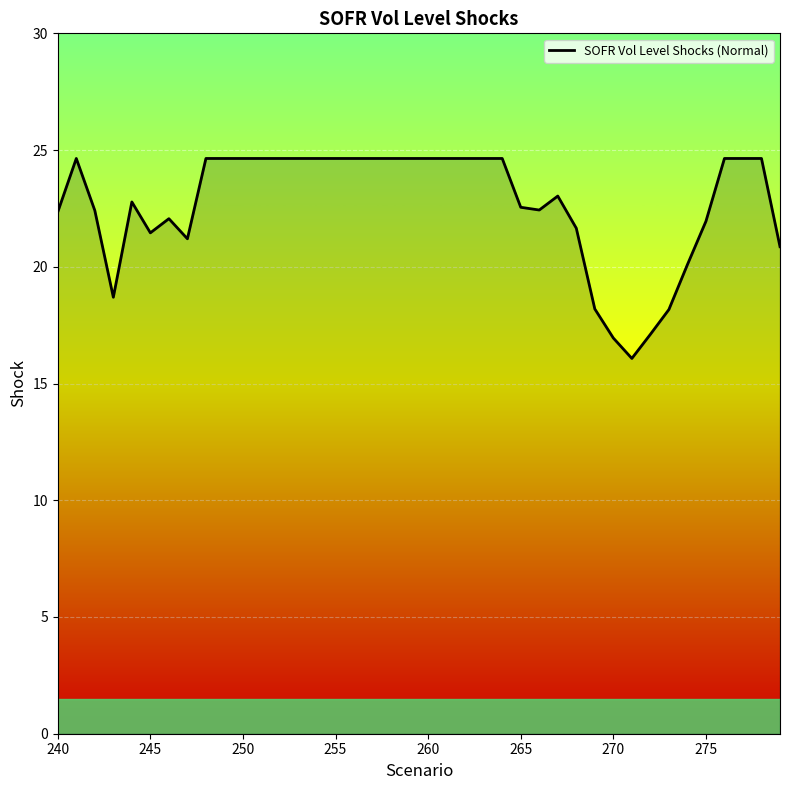

What is the difference between the maximum and minimum values?

8.6